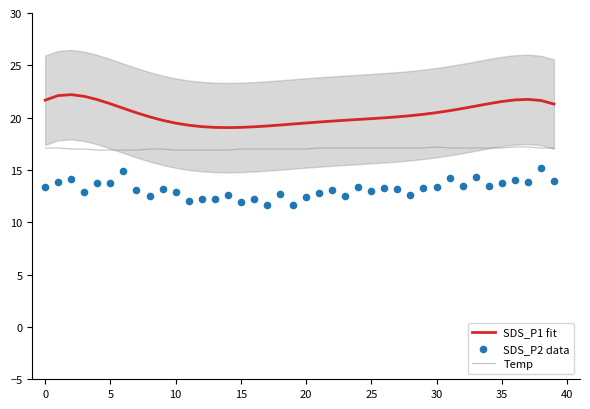

Which series reaches the maximum Y coordinate?

SDS_P1 fit